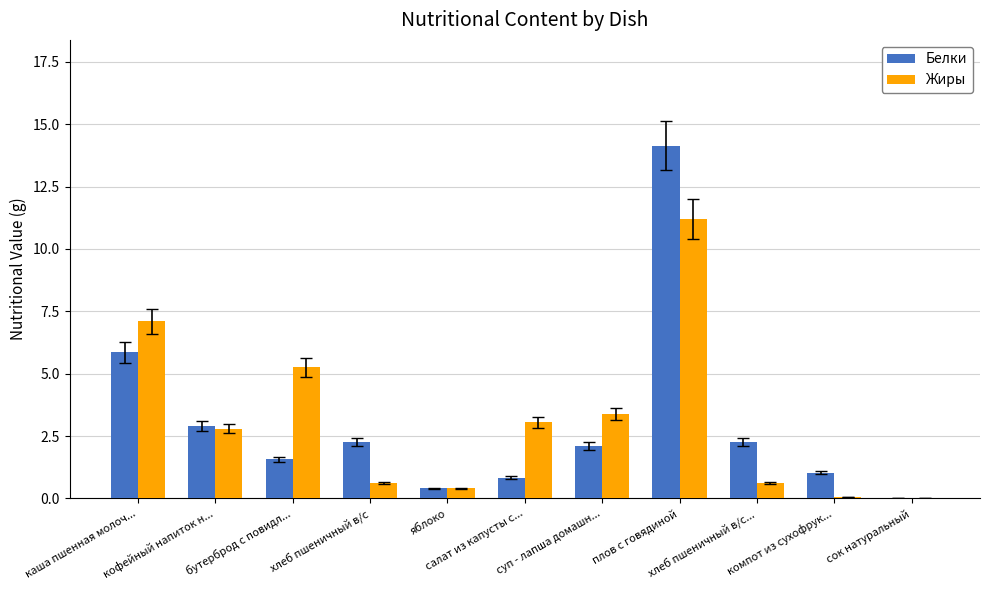

How many data points does each series have?

11